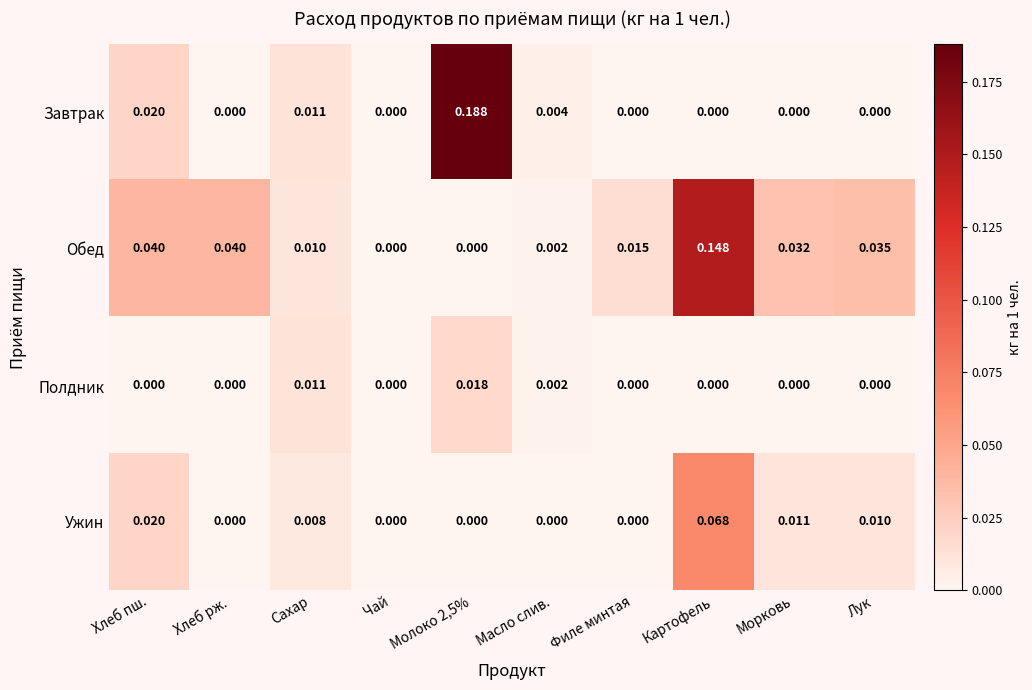

List the series in order of their peak value, highest first.

Завтрак, Обед, Ужин, Полдник